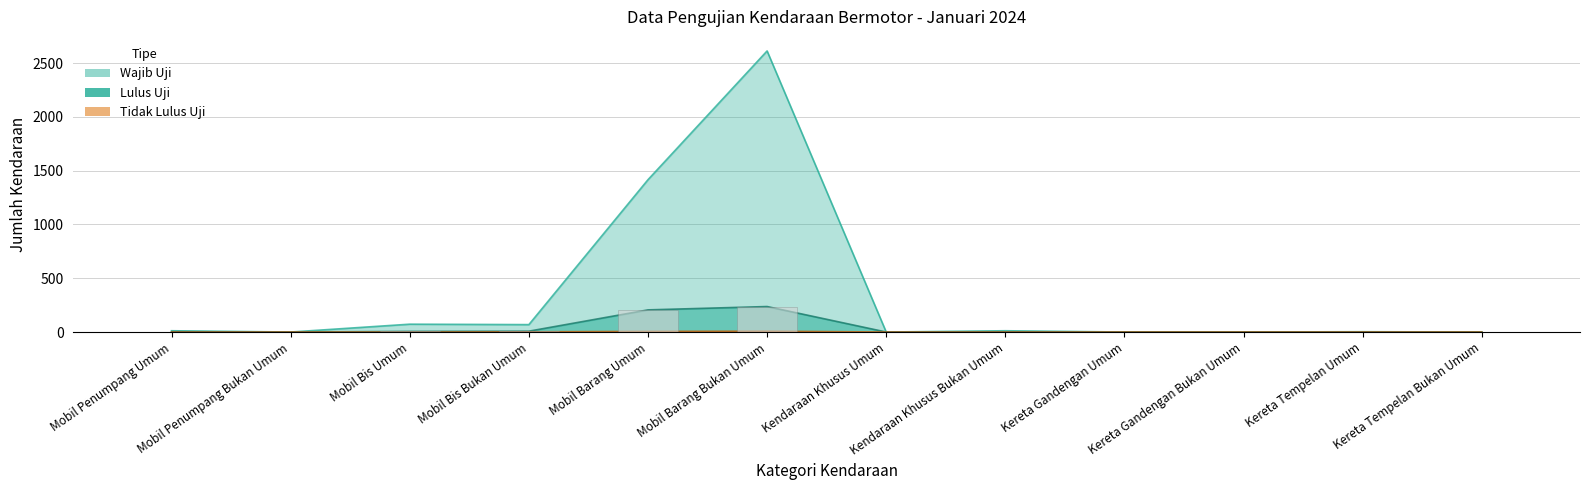

Rank the categories by Tidak Lulus Uji value from highest to lowest.

Mobil Barang Bukan Umum, Mobil Barang Umum, Mobil Bis Bukan Umum, Mobil Penumpang Umum, Mobil Penumpang Bukan Umum, Mobil Bis Umum, Kendaraan Khusus Umum, Kendaraan Khusus Bukan Umum, Kereta Gandengan Umum, Kereta Gandengan Bukan Umum, Kereta Tempelan Umum, Kereta Tempelan Bukan Umum